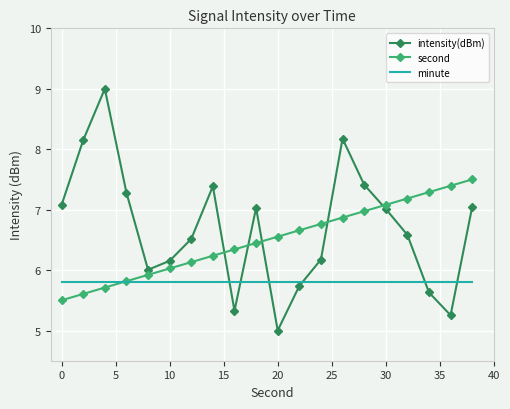

What is the greatest value displayed?

9.0